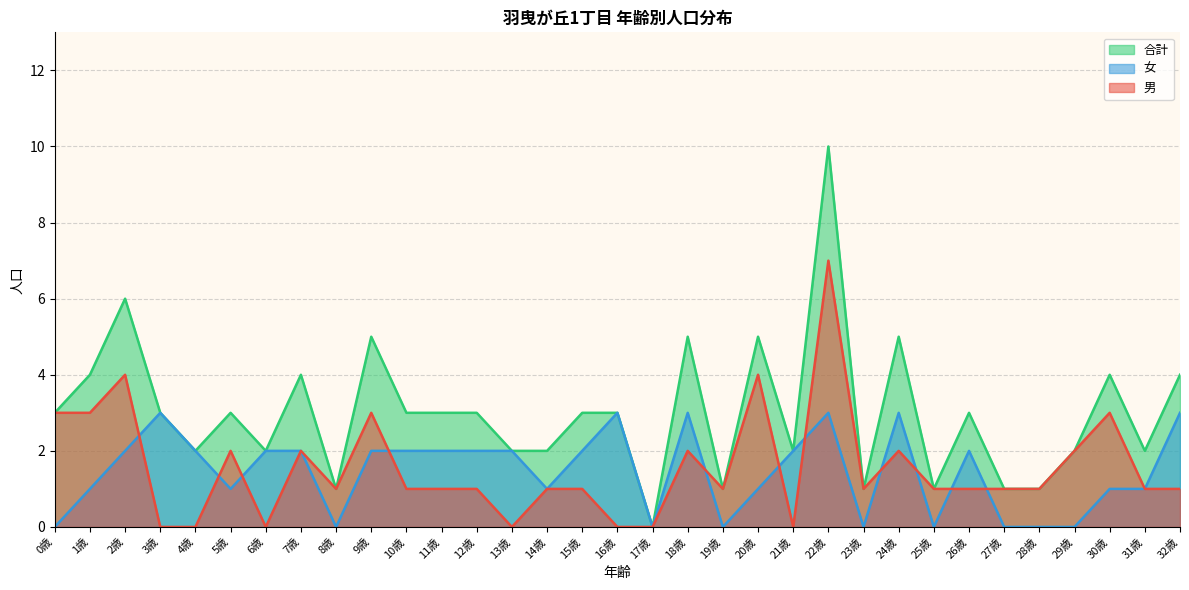

Which category has the highest value in the 合計 series?

22歳